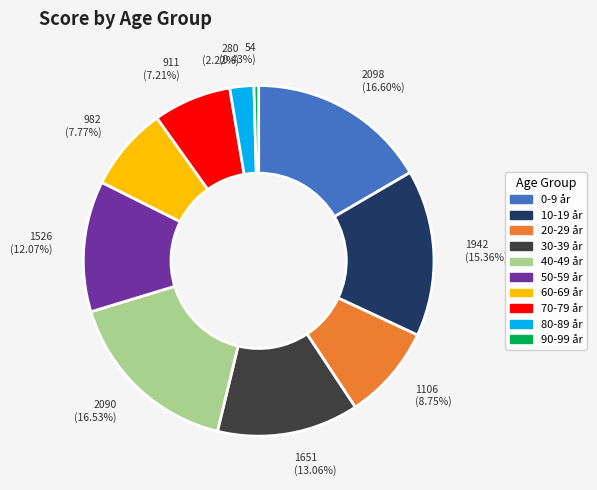

Combined, do 30-39 år and 90-99 år account for over 50%?

No